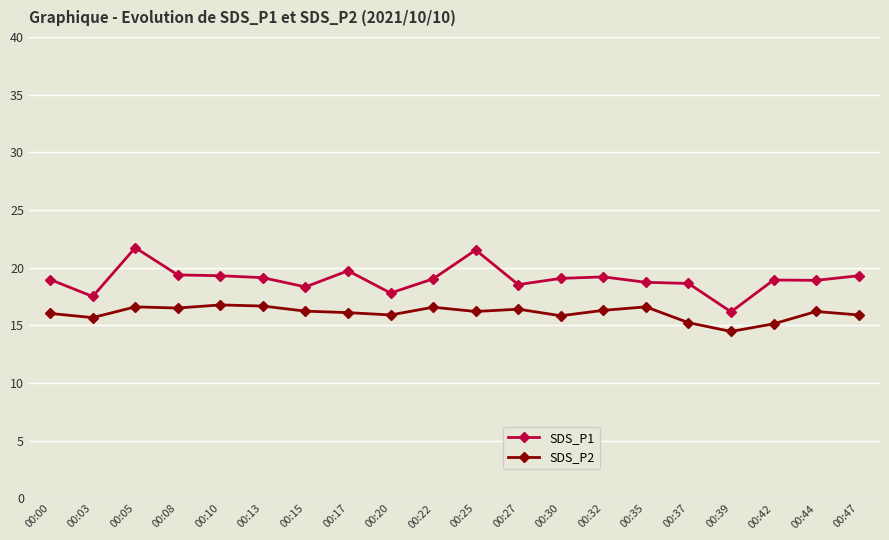

How many lines are shown in the chart?

2